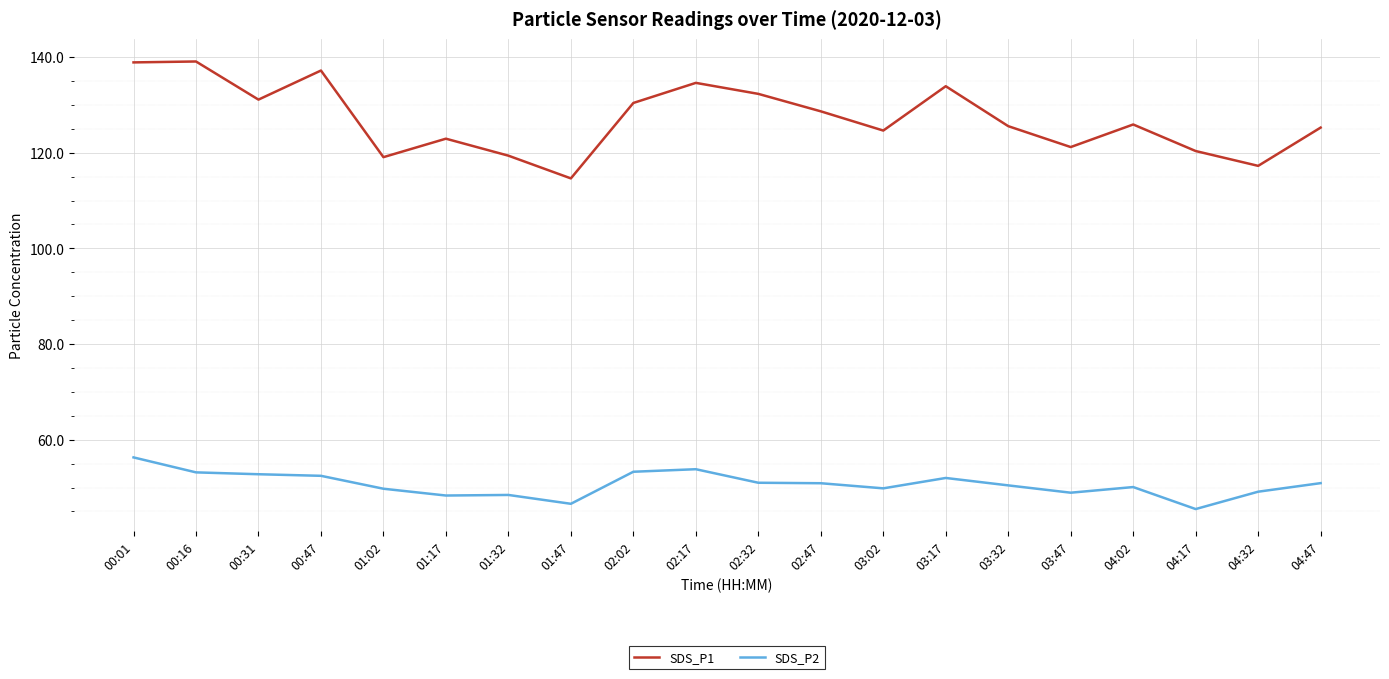

Rank the series at 04:17 from lowest to highest value.

SDS_P2, SDS_P1